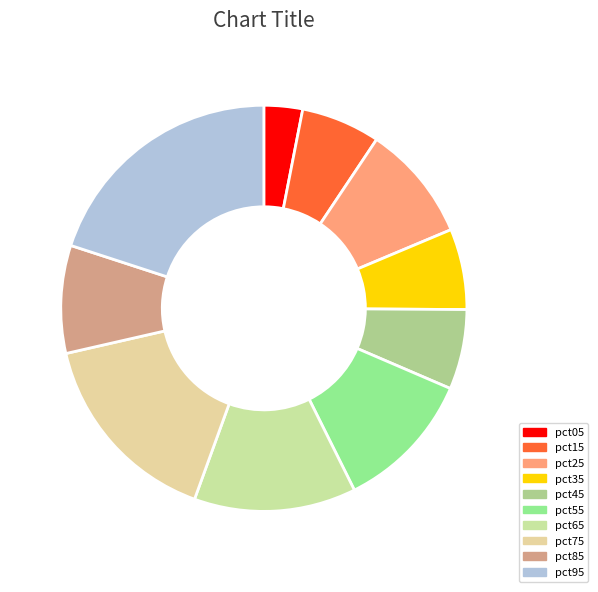

How many slices are in this pie chart?

10